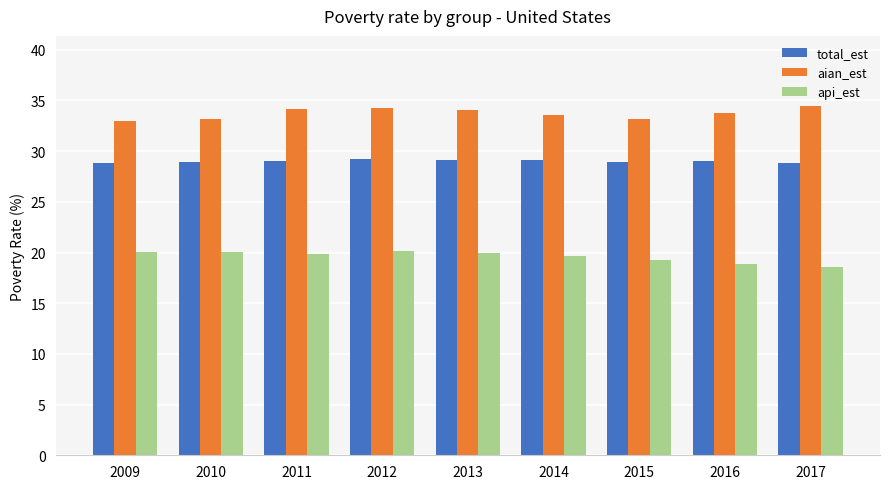

Are the bars horizontal?

No